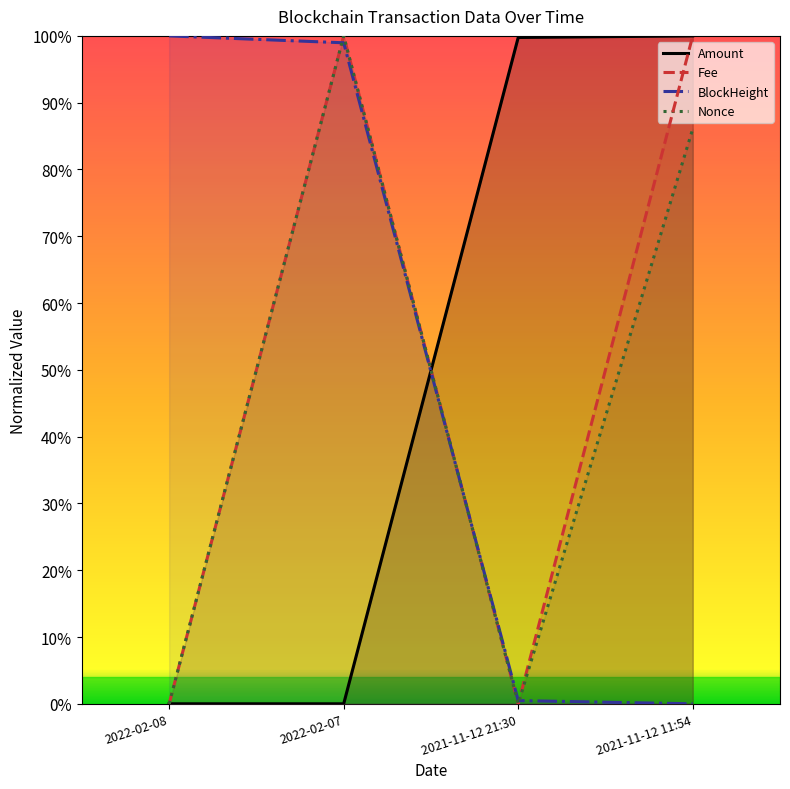

Reading left to right, list all the values displayed in this chart.

Amount: 0.0	0.0	1.0	1.0
Fee: 0.0	1.0	0.0	1.0
BlockHeight: 1.0	1.0	0.0	0.0
Nonce: 0.0	1.0	0.0	0.9